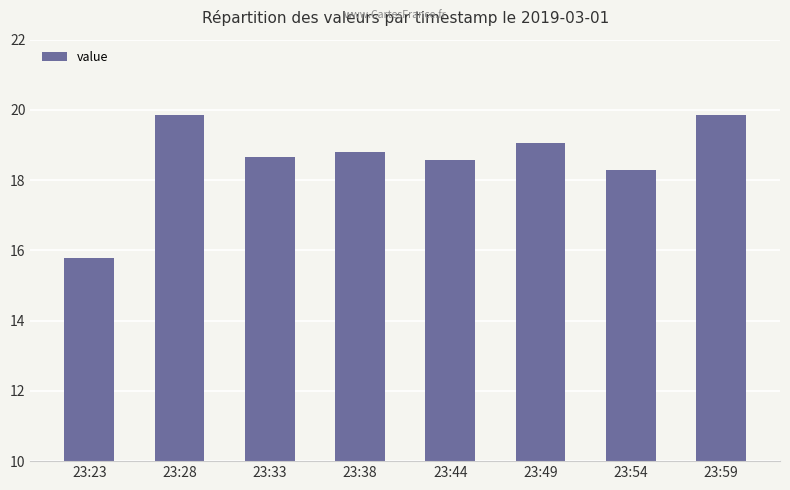

Reading left to right, what are all the values shown in this chart?

23:23=15.8	23:28=19.9	23:33=18.7	23:38=18.8	23:44=18.6	23:49=19.1	23:54=18.3	23:59=19.9